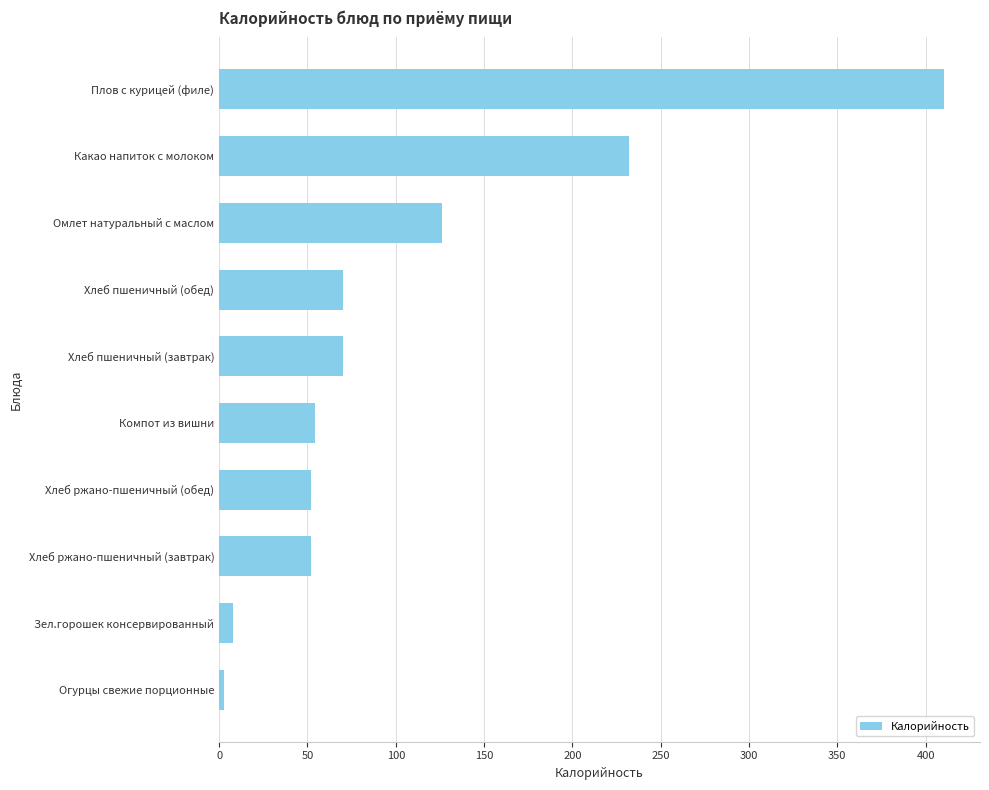

What is the approximate value at Компот из вишни?

54.0